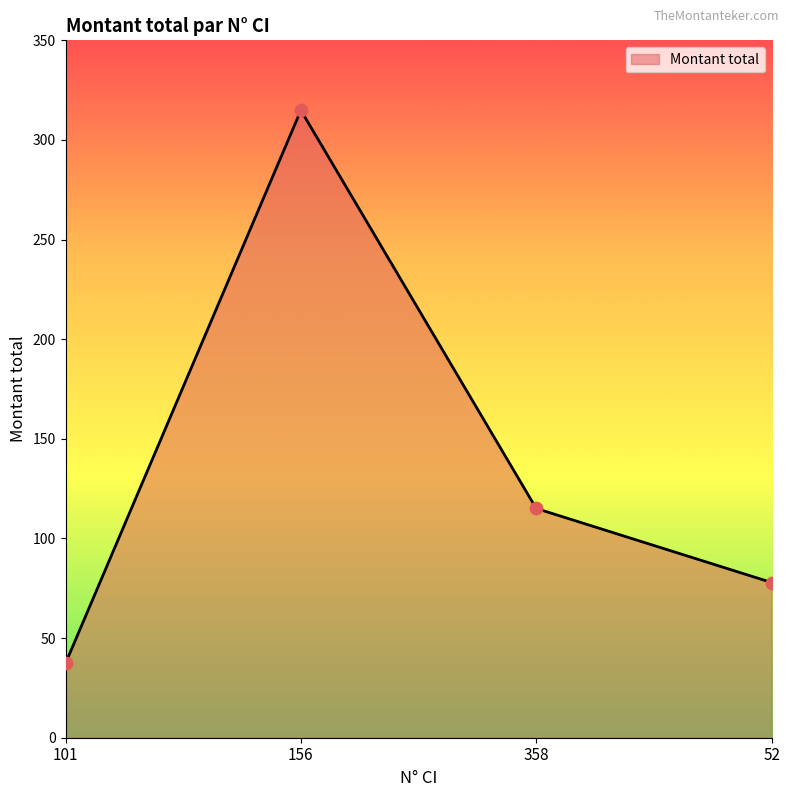

Which has a higher value, 52 or 156?

156